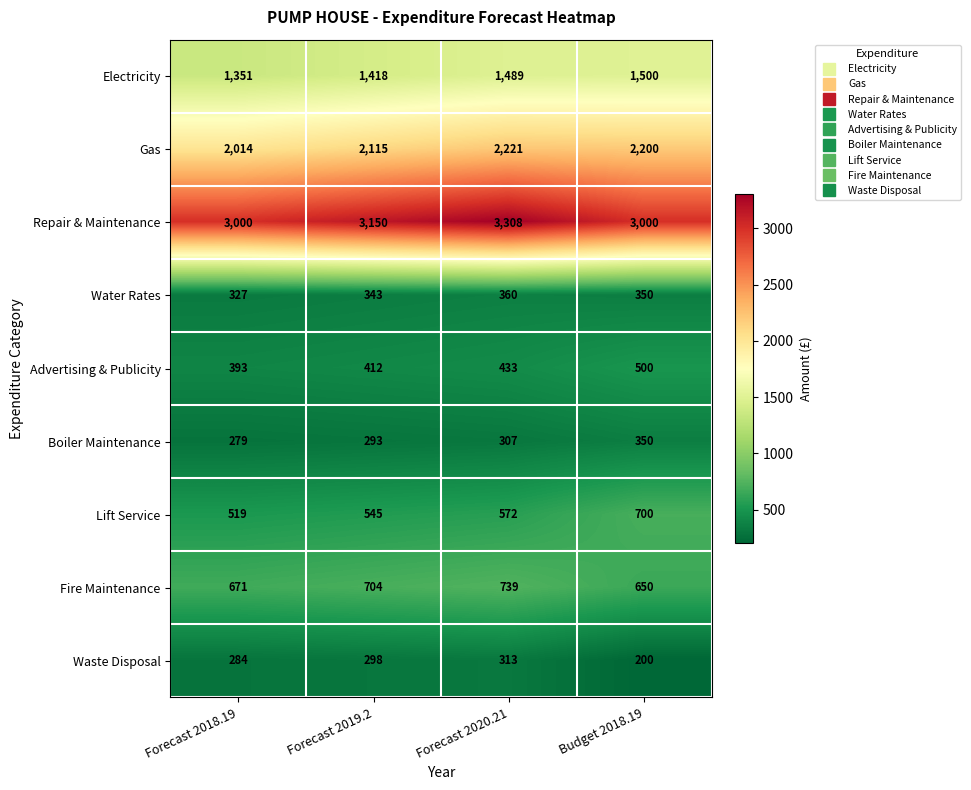

At which label is Boiler Maintenance closest to 314?

Forecast 2020.21